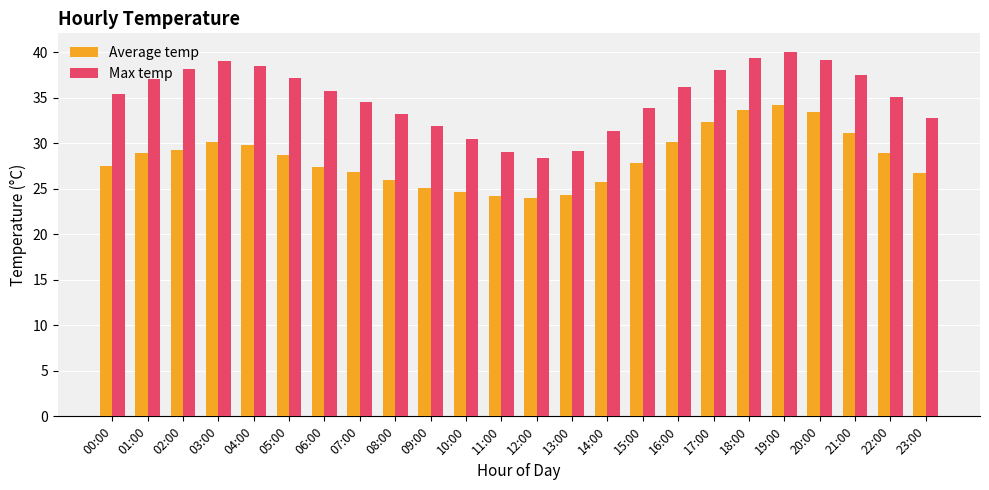

Count the number of categories in the chart.

24